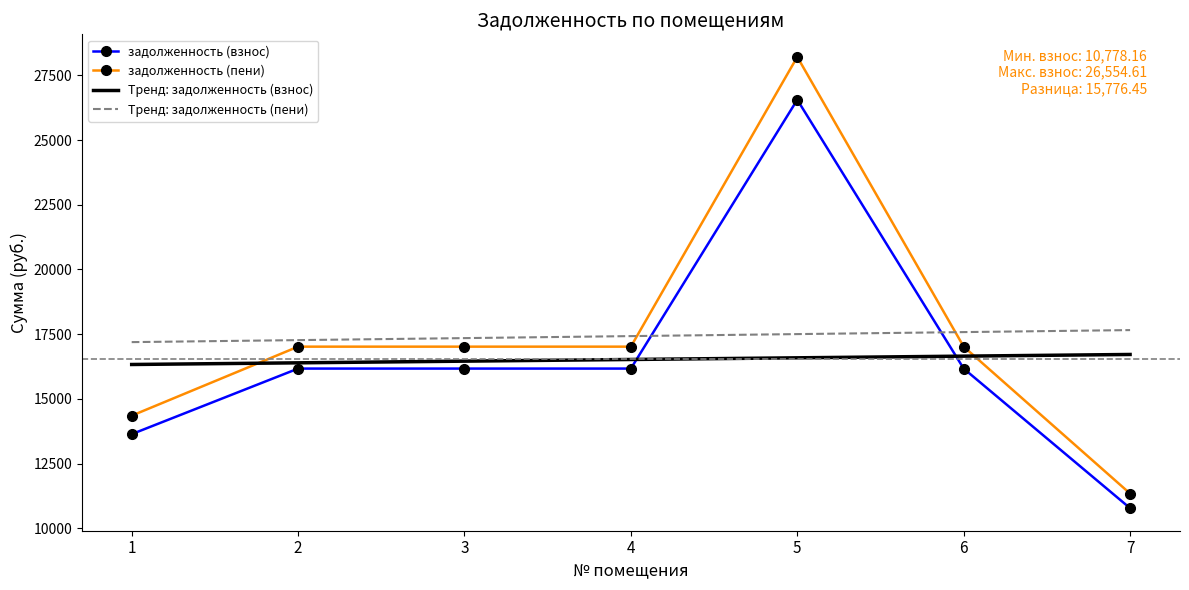

Is the value of задолженность (взнос) at 3 greater than the value of Тренд: задолженность (взнос) at 3?

No